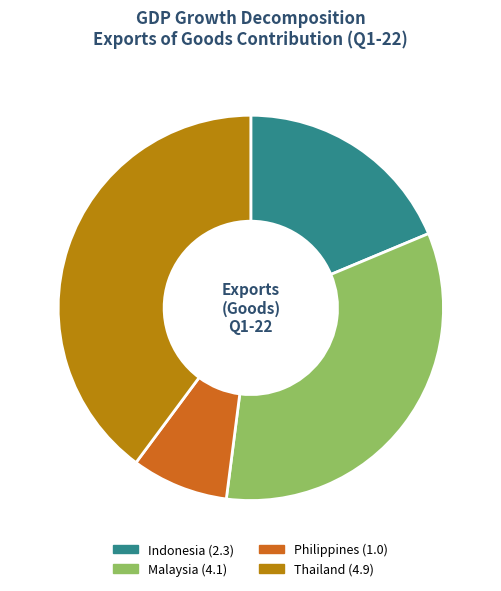

The Thailand slice represents 54% of the pie. True or false?

False